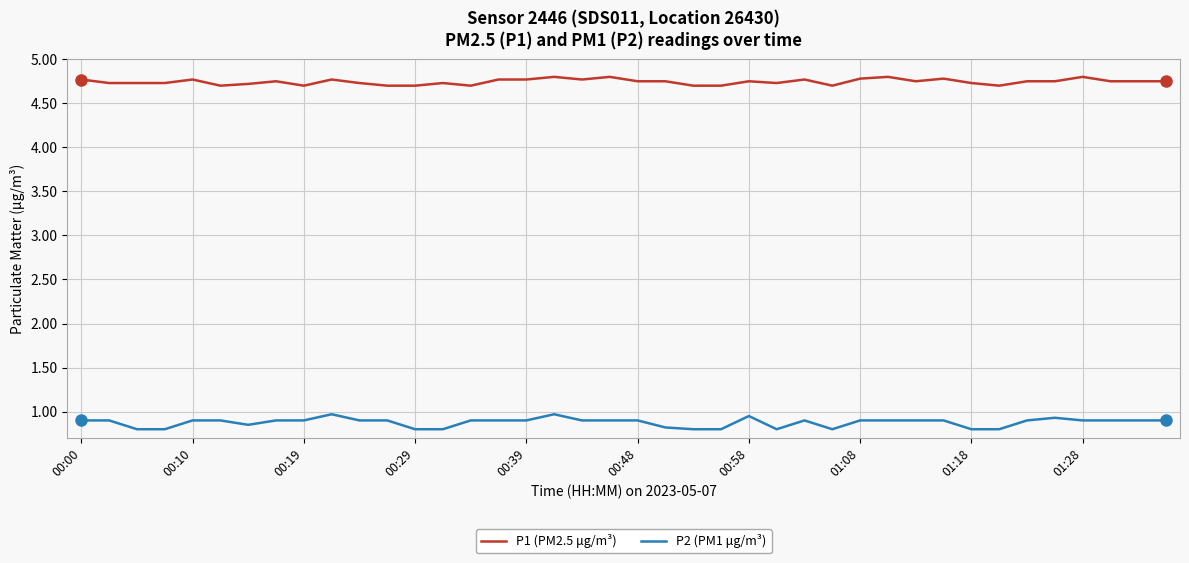

What is the lowest value of the P1 (PM2.5 μg/m³) series?

4.7